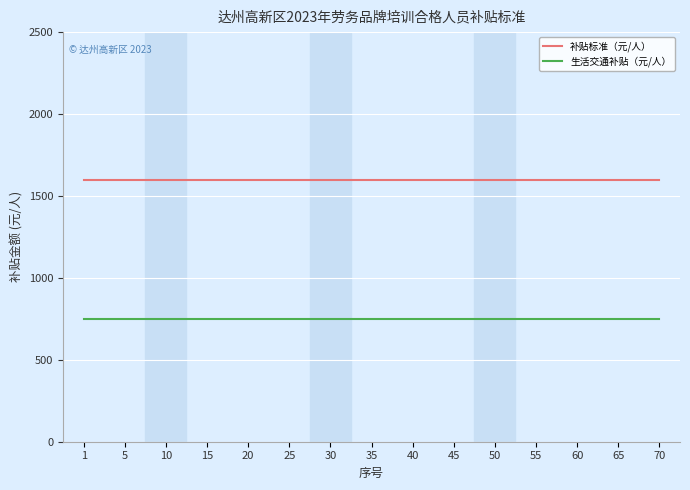

What is the total value across all series at 70?

2350